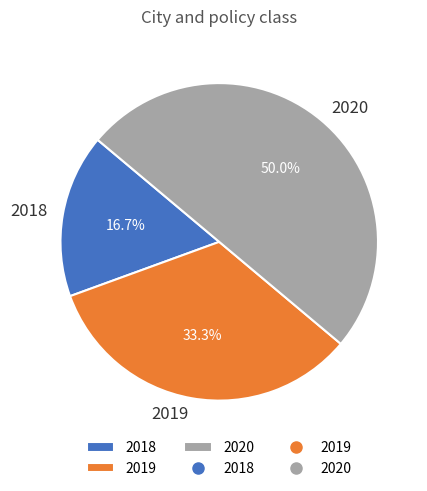

The 2019 slice represents 22% of the pie. True or false?

False